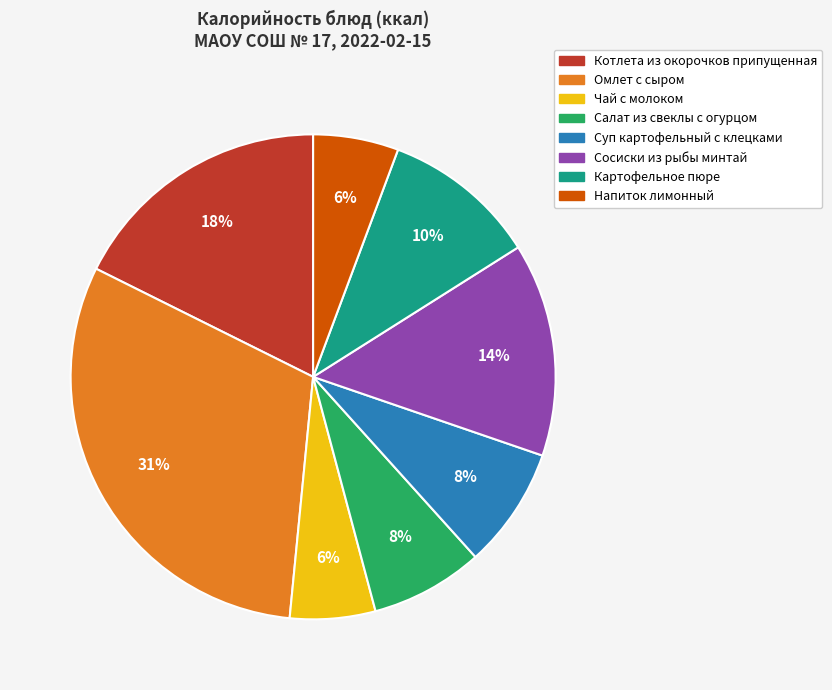

Is there a majority slice in this chart?

No